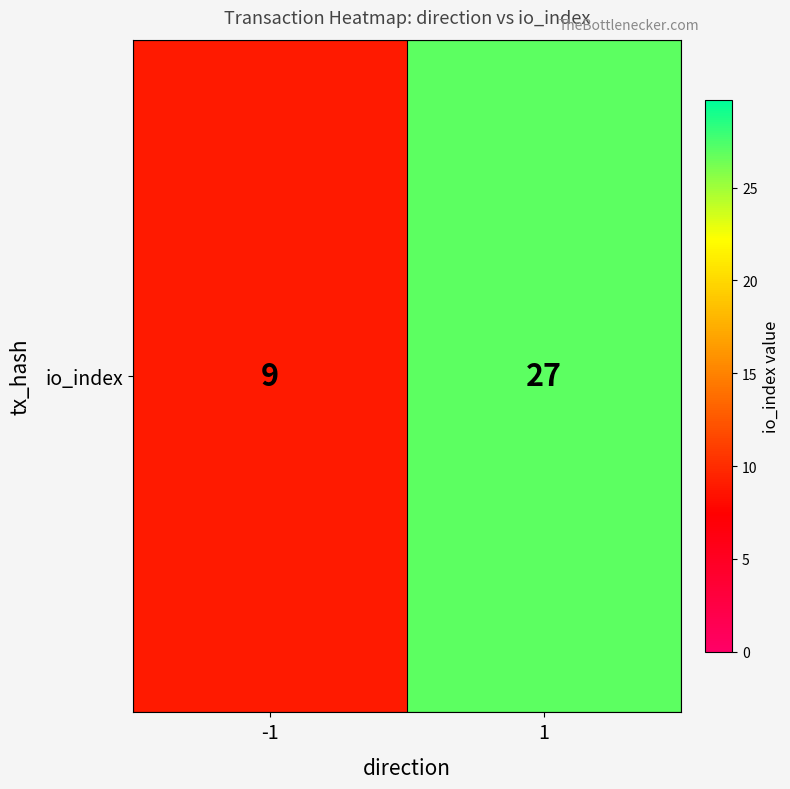

How many categories are shown in the chart?

2